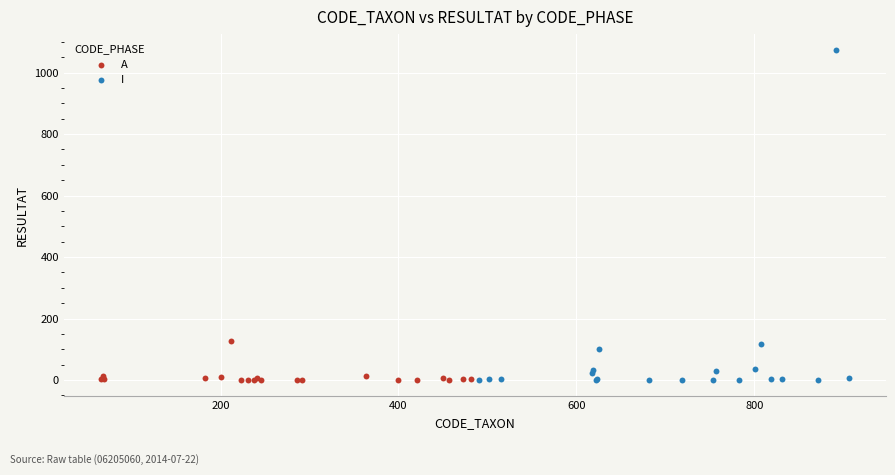

Which series has the widest spread of Y values?

I